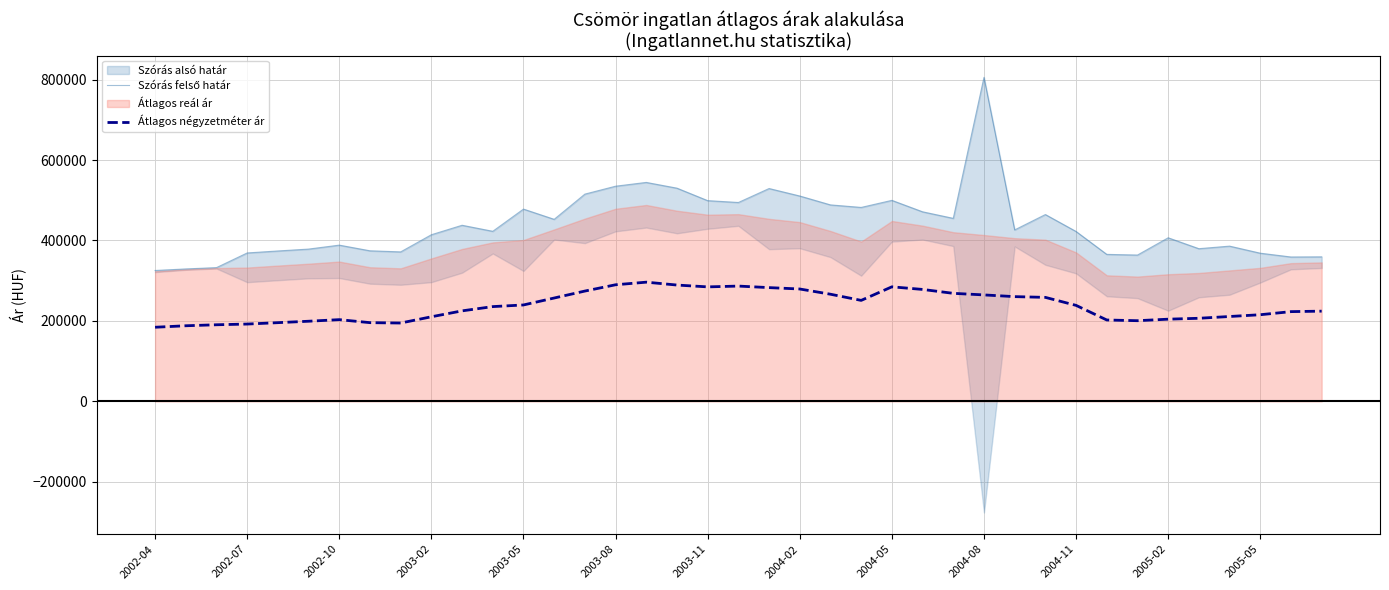

What is the lowest value of the Átlagos négyzetméter ár series?

184278